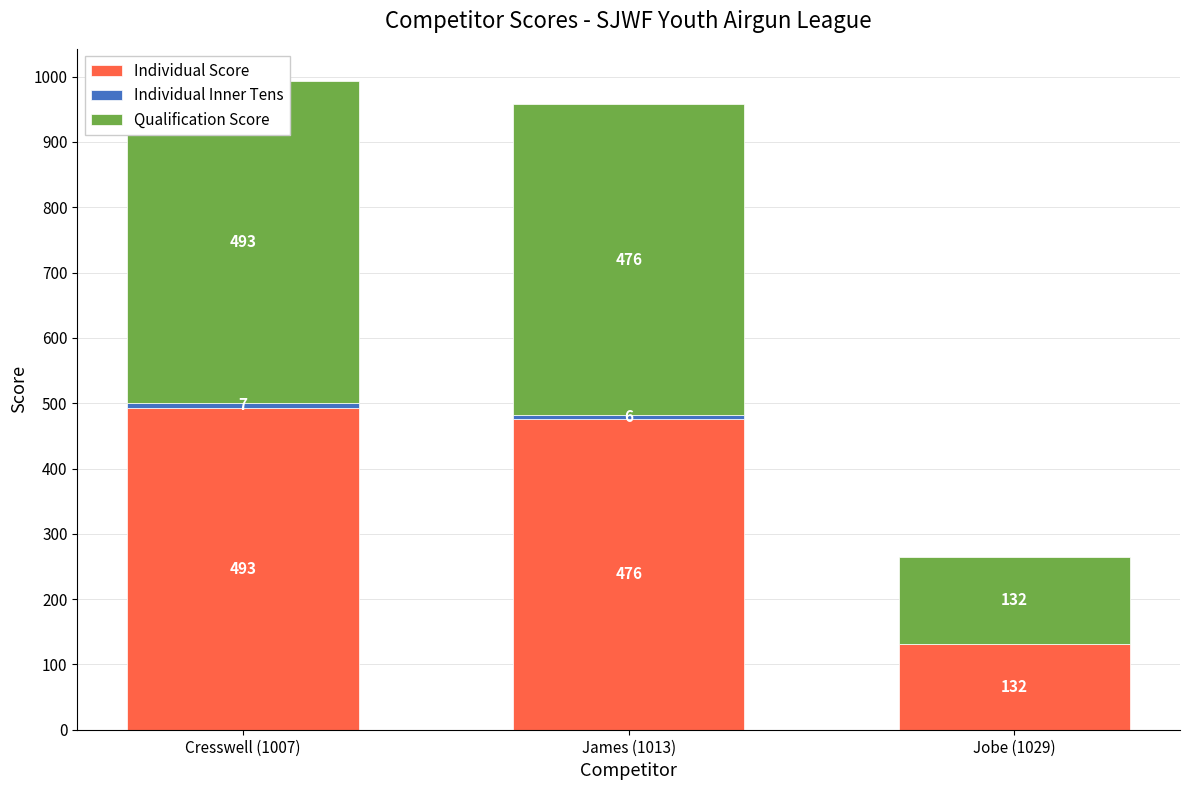

Reading left to right, transcribe all the data shown in this chart.

Individual Score: 493	476	132
Individual Inner Tens: 7	6	0
Qualification Score: 493	476	132